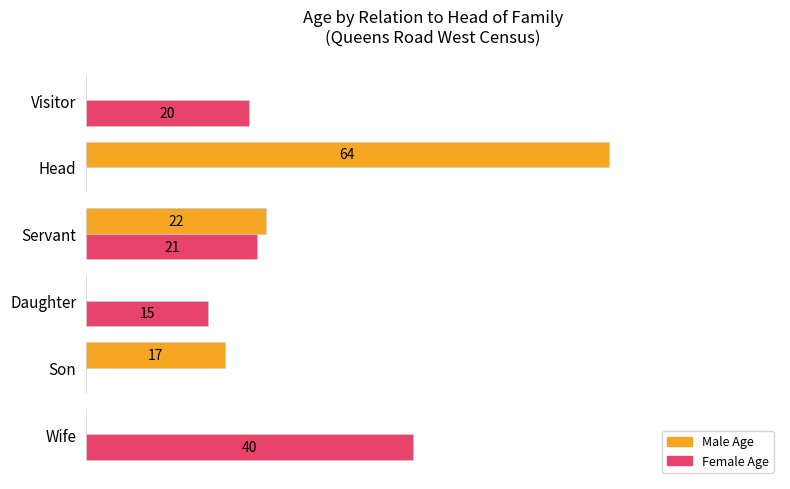

At which category is the sum across all series the highest?

Head